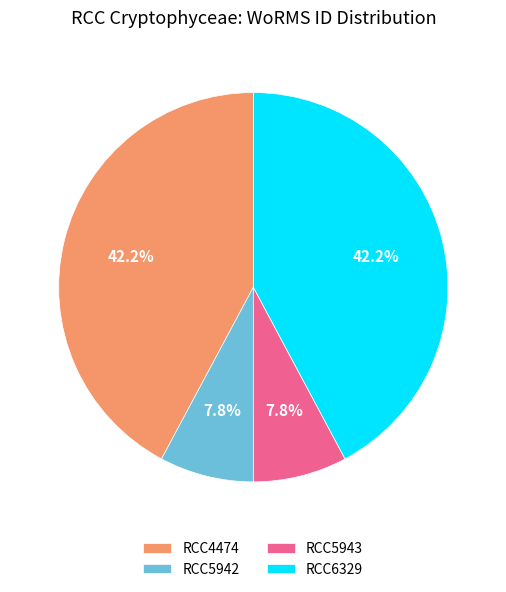

True or false: RCC6329 accounts for 42% of the total.

True